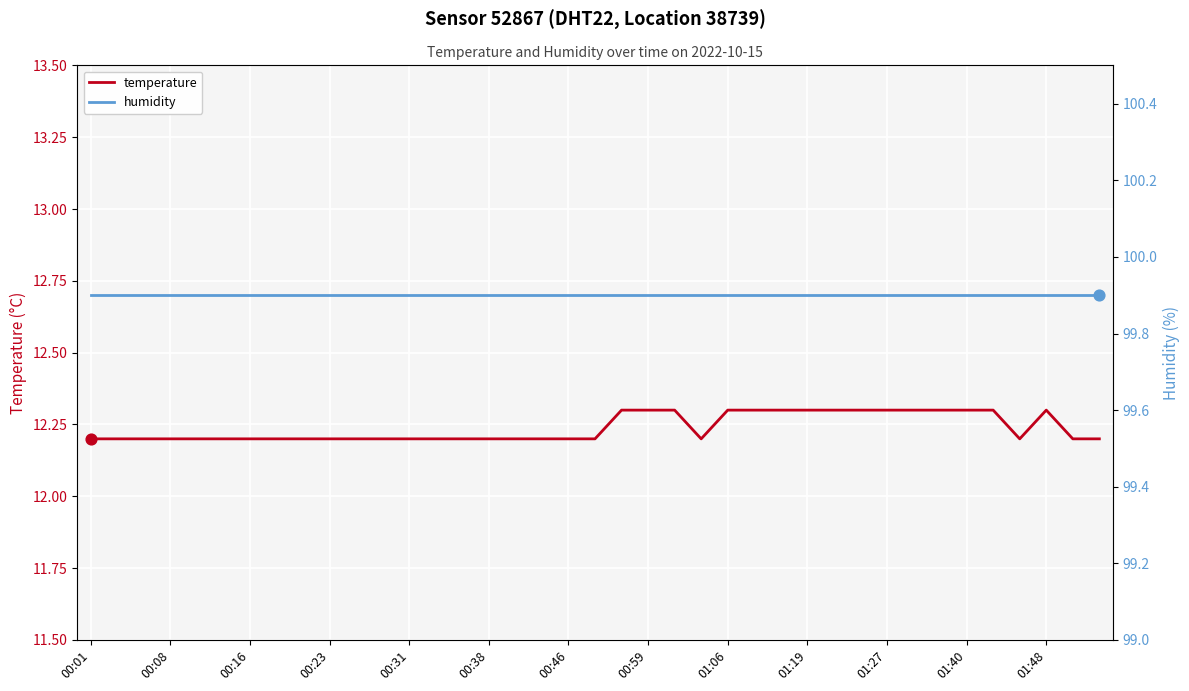

Is the value of humidity at 38 greater than the value of temperature at 17?

Yes